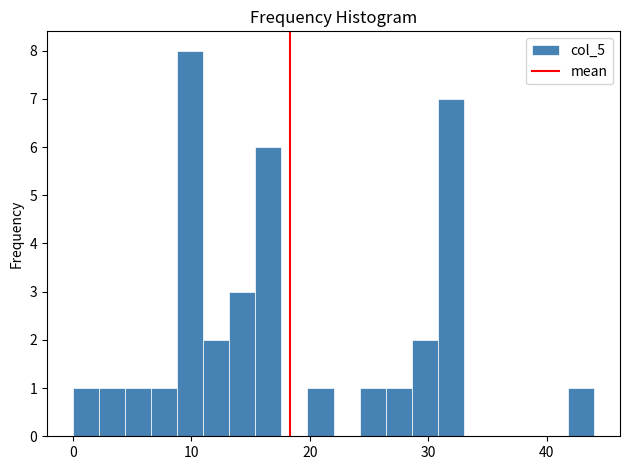

Read against the x-axis, roughly where is the centre of the tallest bar?

10